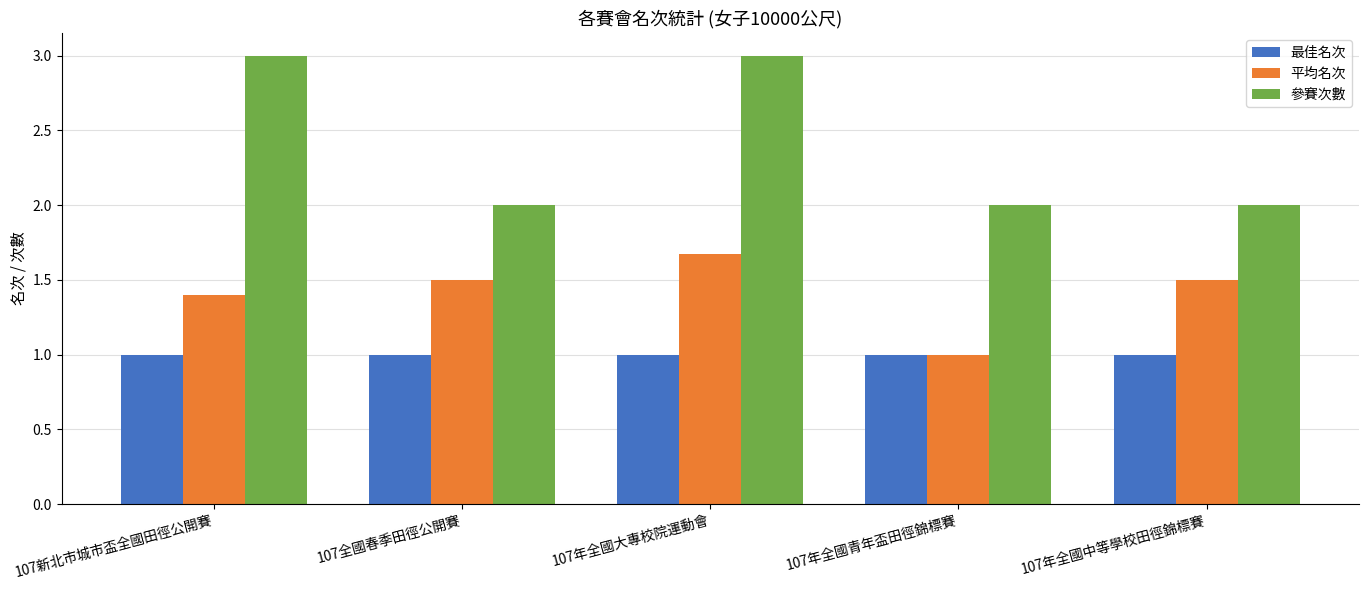

At which label is 平均名次 closest to 1?

107年全國青年盃田徑錦標賽